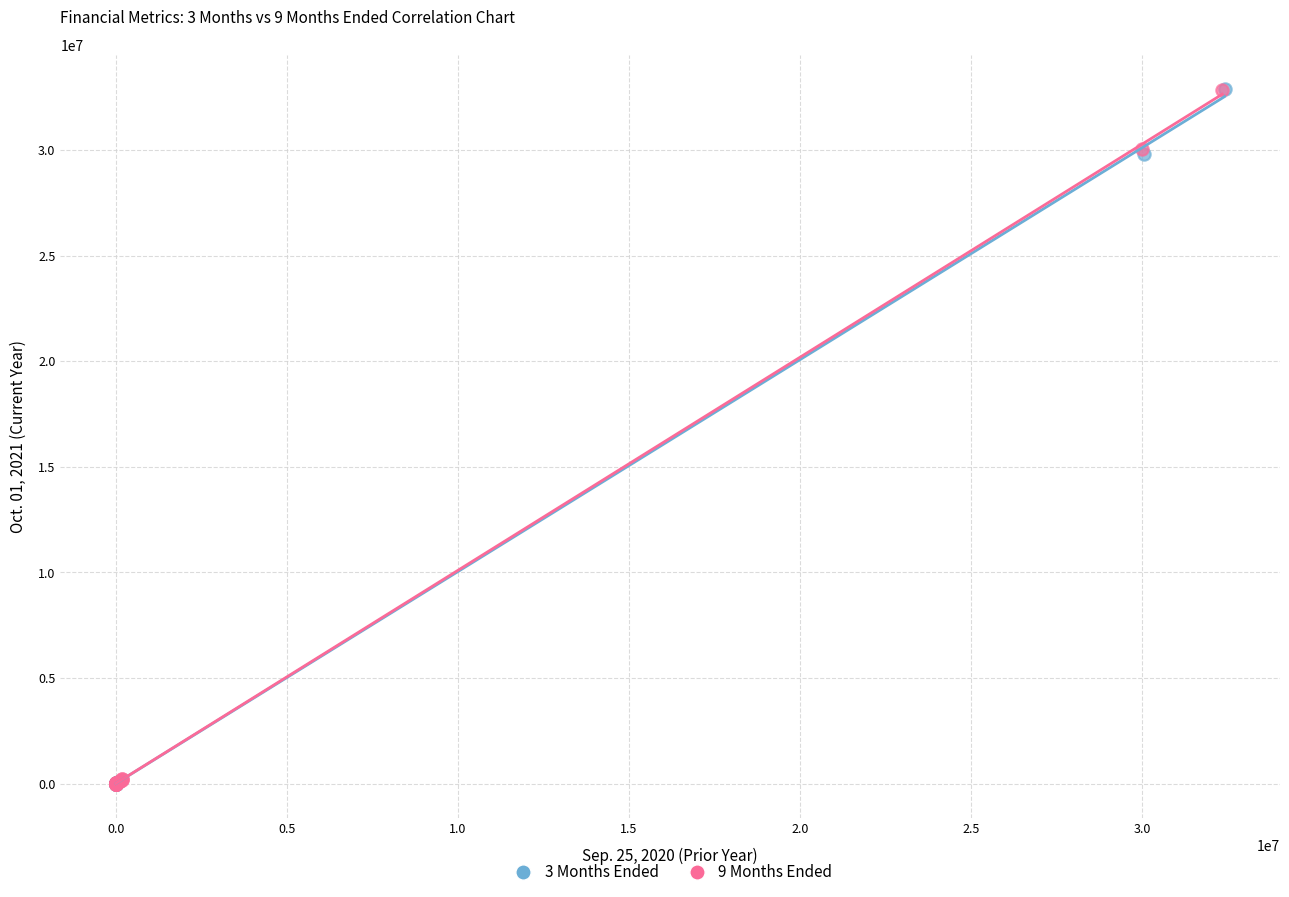

Which series has the largest Y range (max minus min)?

3 Months Ended